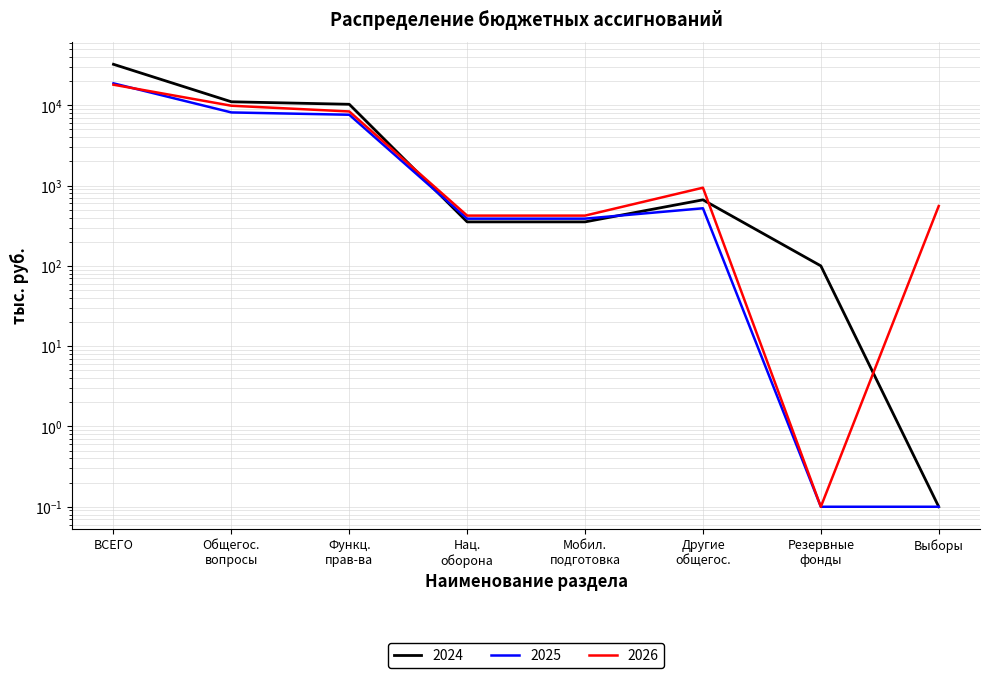

Rank the categories by 2025 value from lowest to highest.

Резервные фонды, Выборы, Нац. оборона, Мобил. подготовка, Другие общегос., Функц. прав-ва, Общегос. вопросы, ВСЕГО